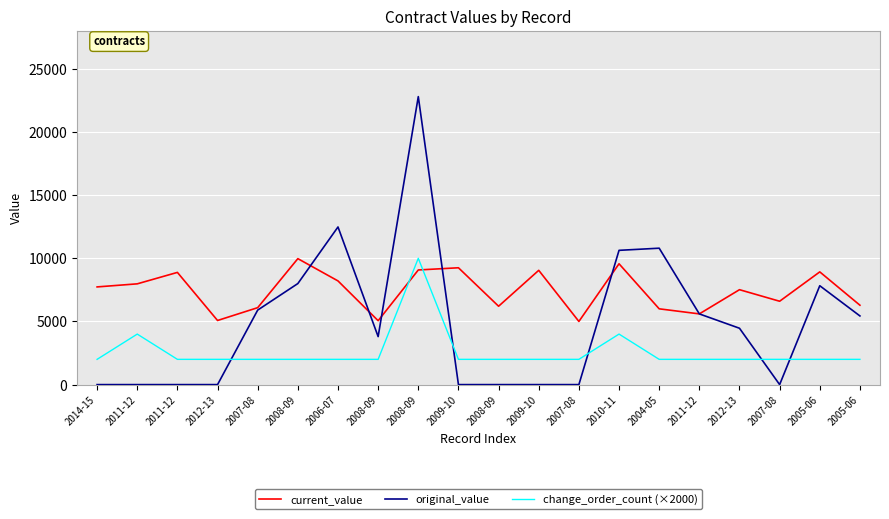

Between which two adjacent categories do current_value and original_value first intersect?

2008-09 and 2006-07